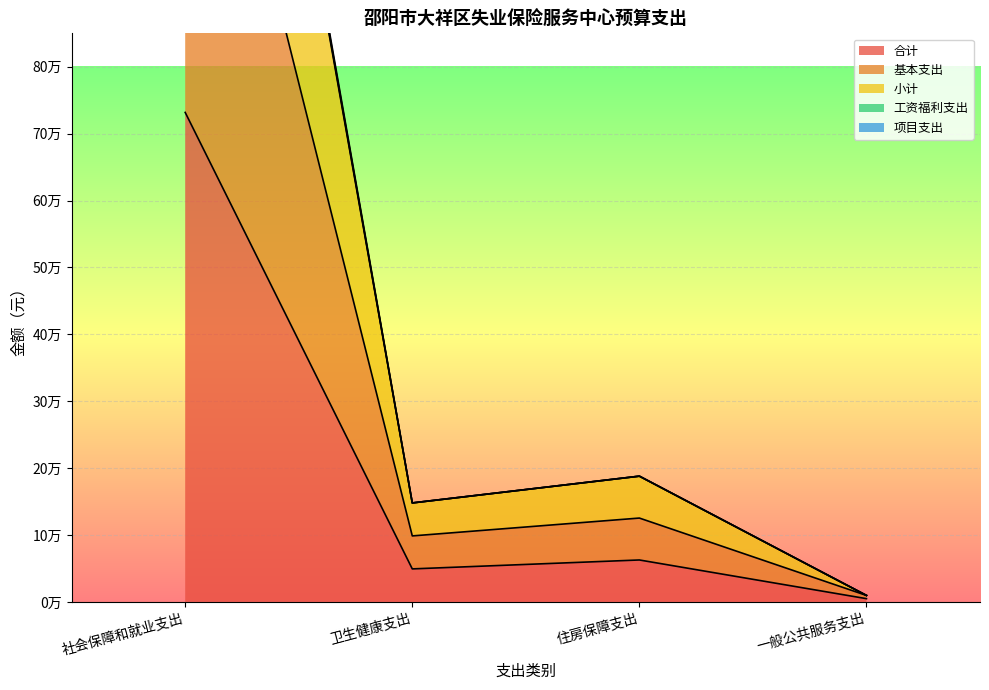

At 社会保障和就业支出, list the series in order from largest to smallest.

工资福利支出, 项目支出, 小计, 基本支出, 合计